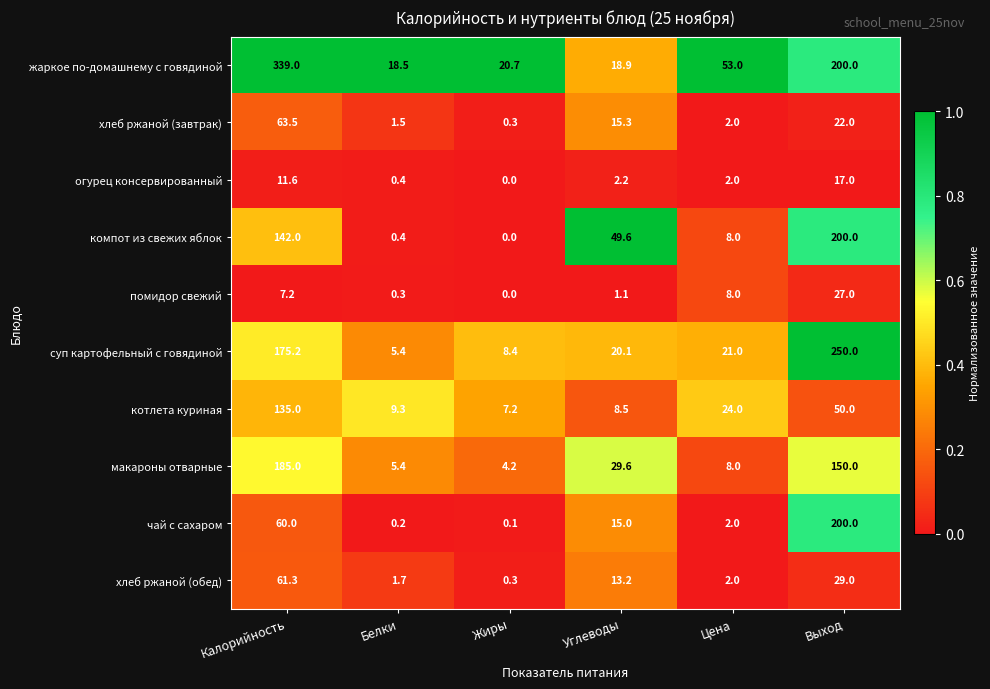

Which series has the largest total across all categories?

жаркое по-домашнему с говядиной